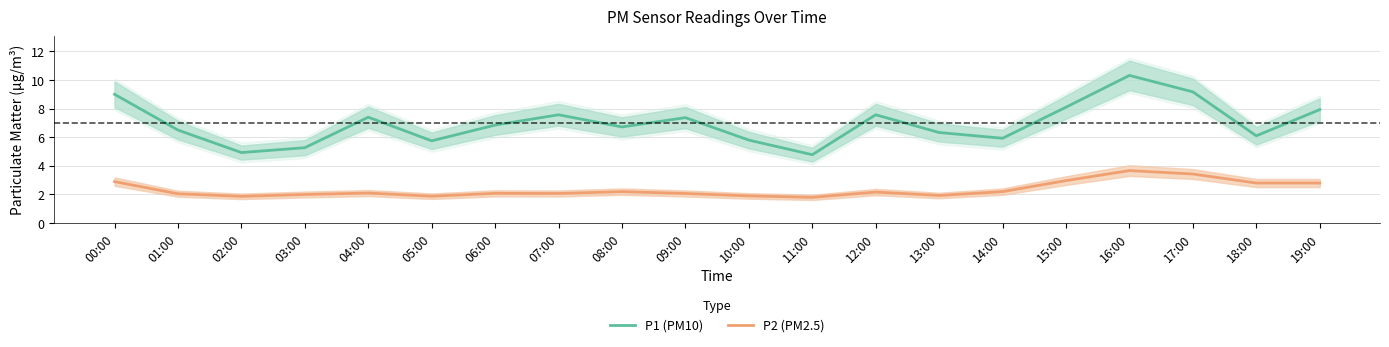

Between 01:00 and 16:00, which is larger?

16:00